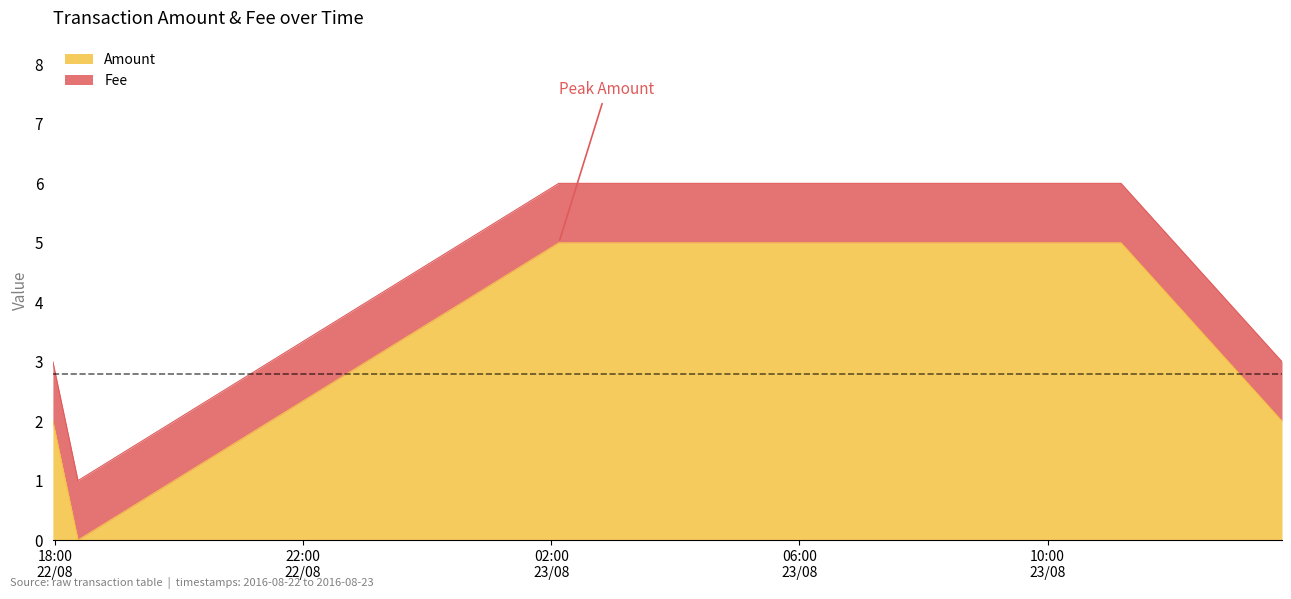

How many points are lower than both their immediate neighbors (excluding endpoints)?

1